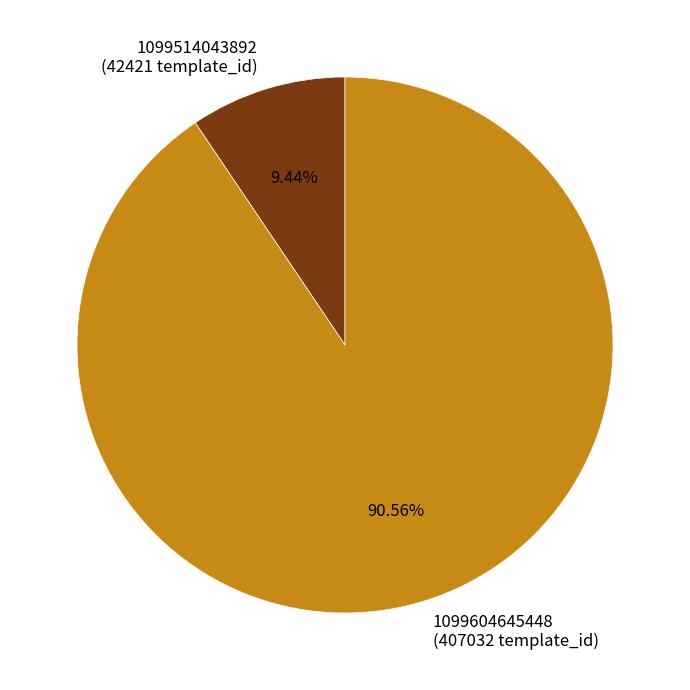

Combined, do 1099514043892 and 1099604645448 account for over 50%?

Yes